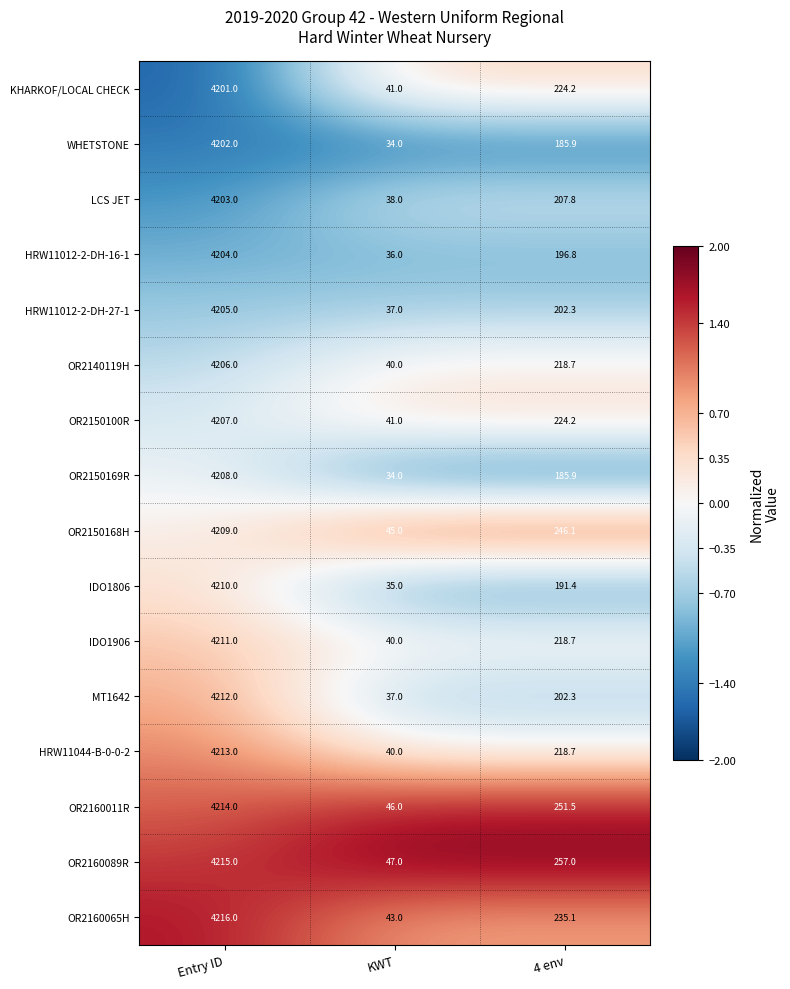

Where does the IDO1906 series first go above 218?

Entry ID